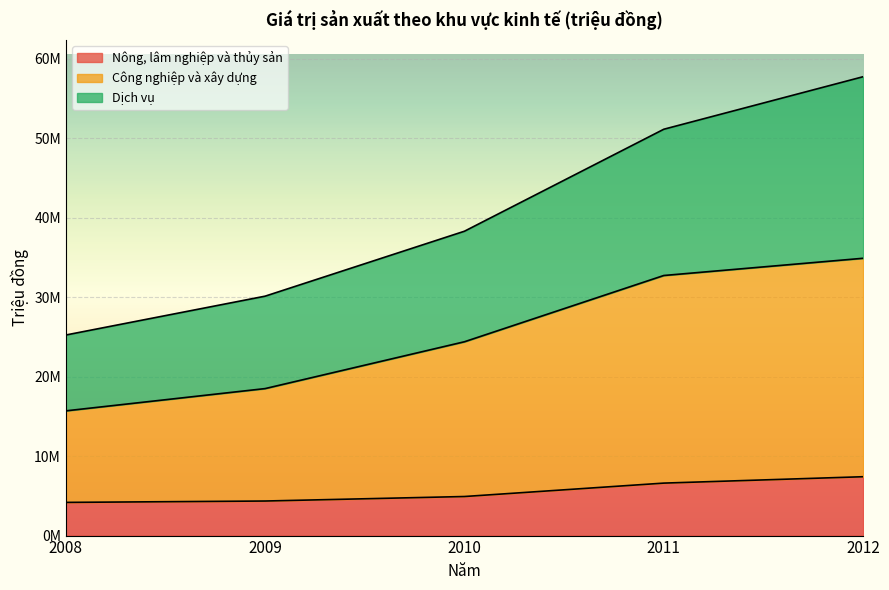

Where is Công nghiệp và xây dựng nearest to the value 25287688?

2010